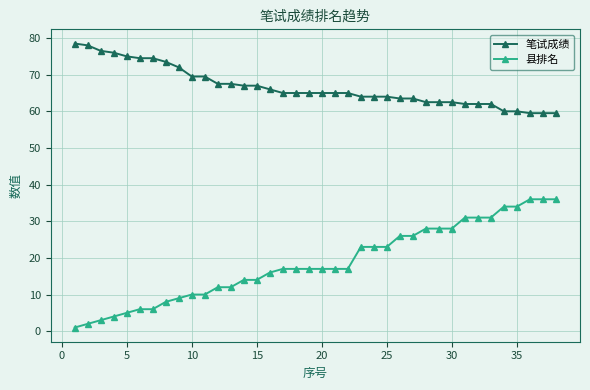

List the series in order of their peak value, highest first.

笔试成绩, 县排名